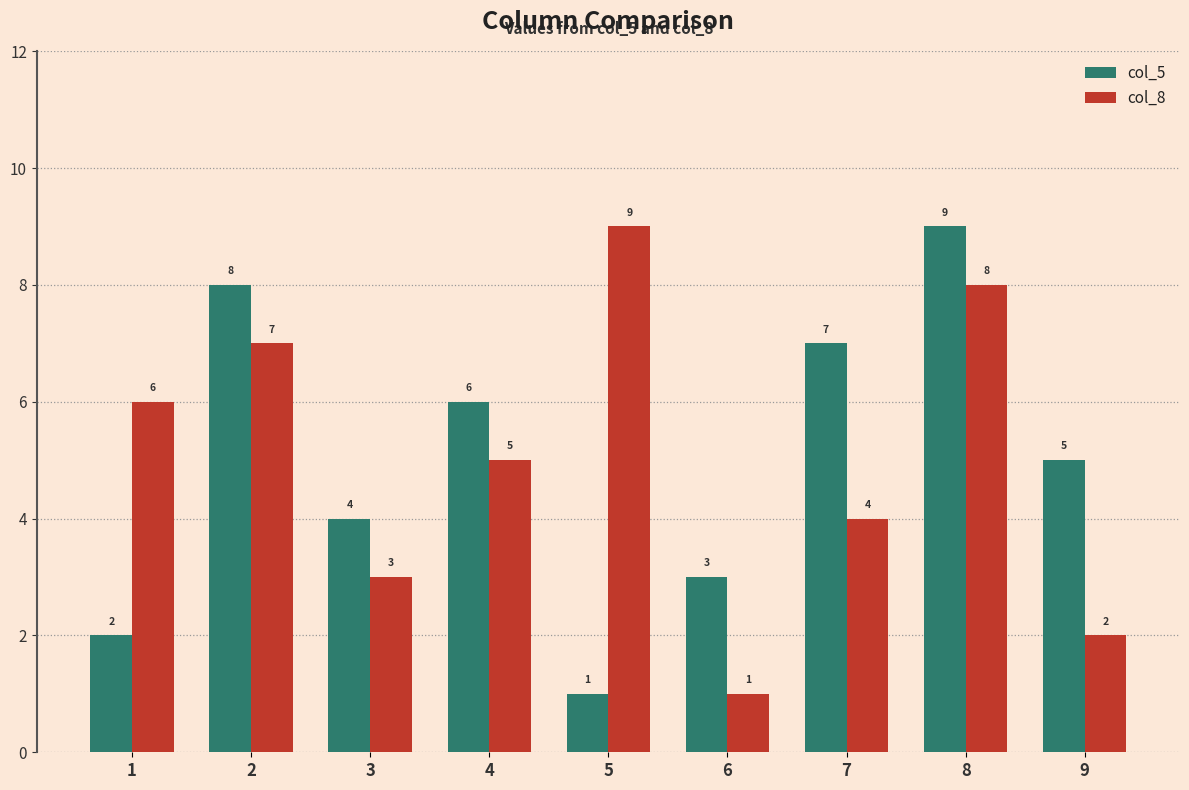

What is the total value across all series at 8?

17